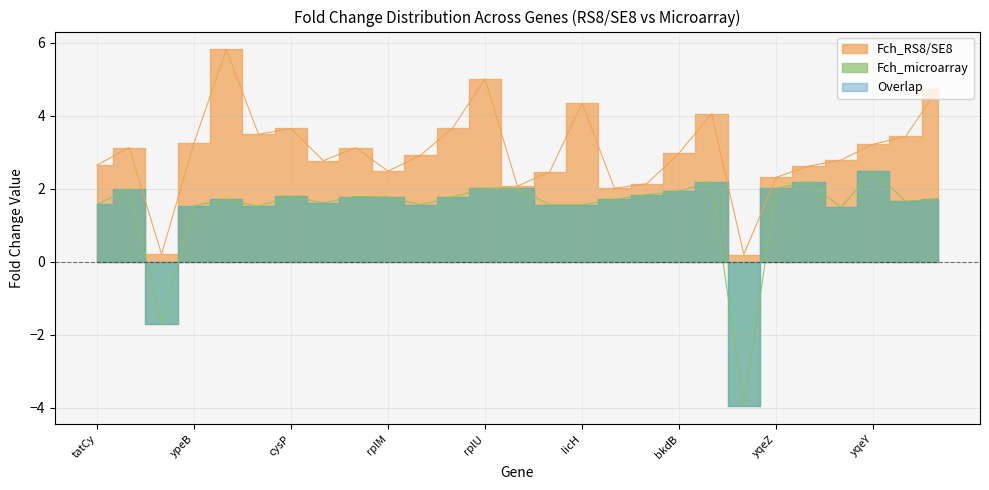

What is the value of the Fch_microarray point at the 17th from the left?

1.7